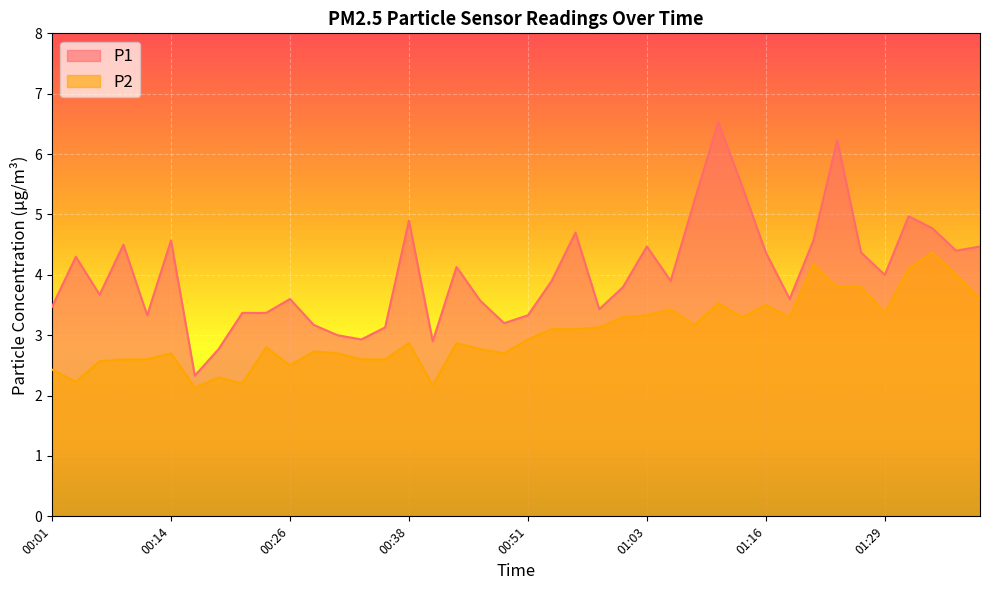

True or false: P1 and P2 cross at least once.

False